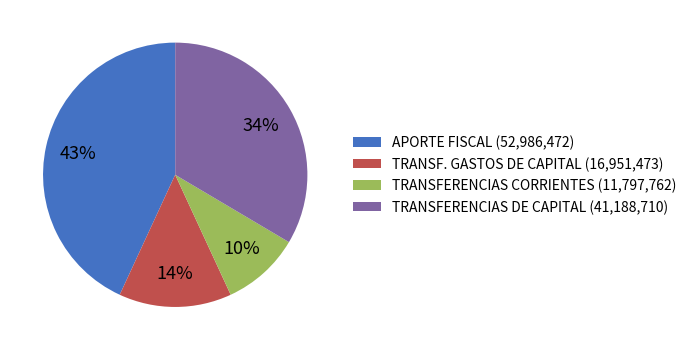

To the nearest percent, what portion does TRANSF. GASTOS DE CAPITAL (16,951,473) represent?

14%